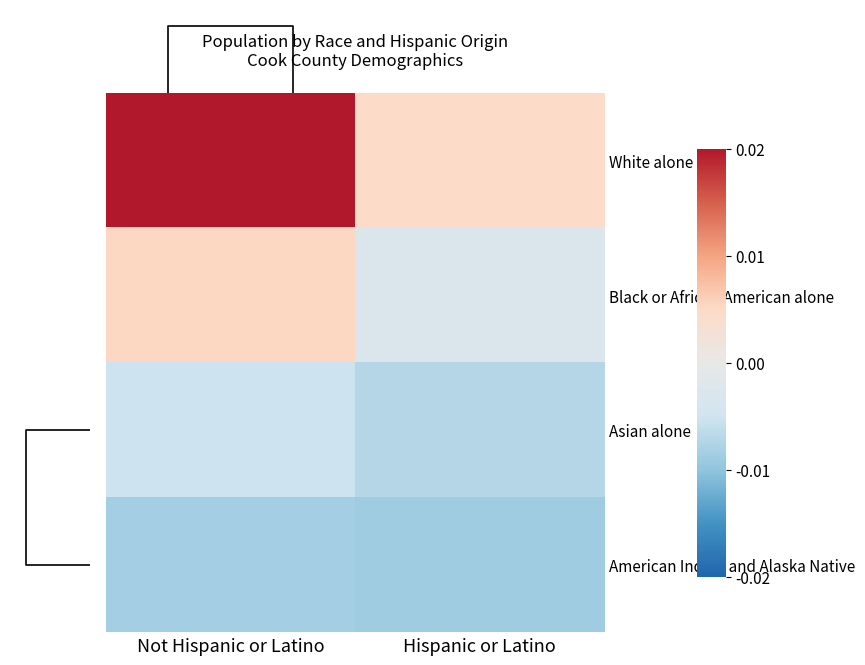

At how many categories does at least one series exceed 0?

2